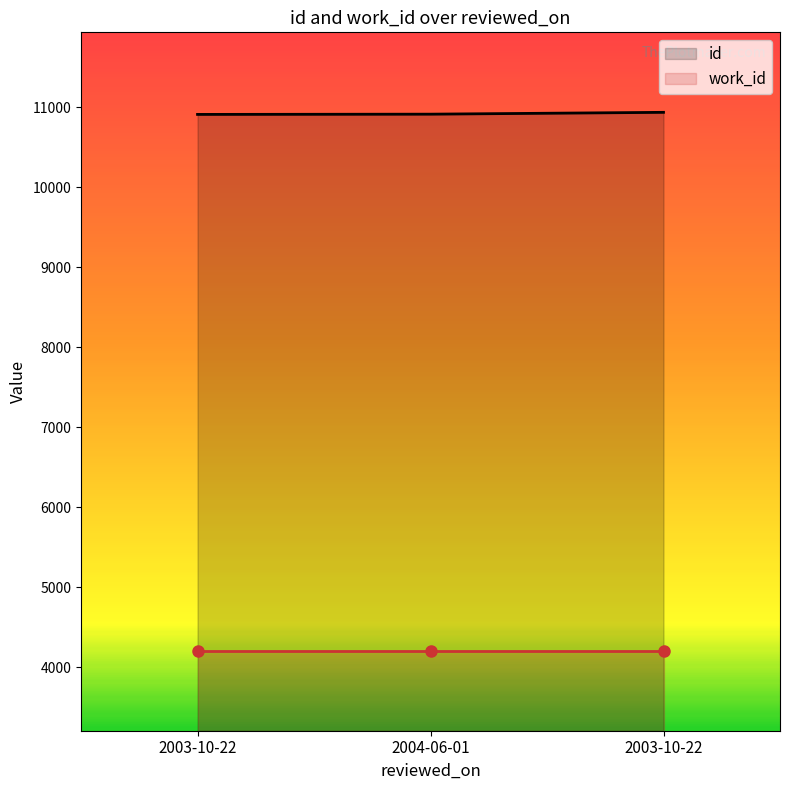

What is the sum of the id values at 2004-06-01 and 2003-10-22?

21855